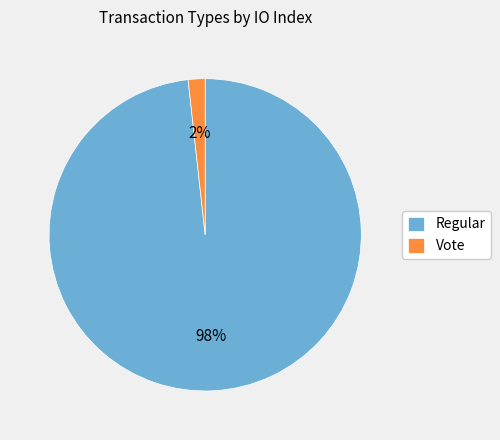

To the nearest percent, what portion does Regular represent?

98%